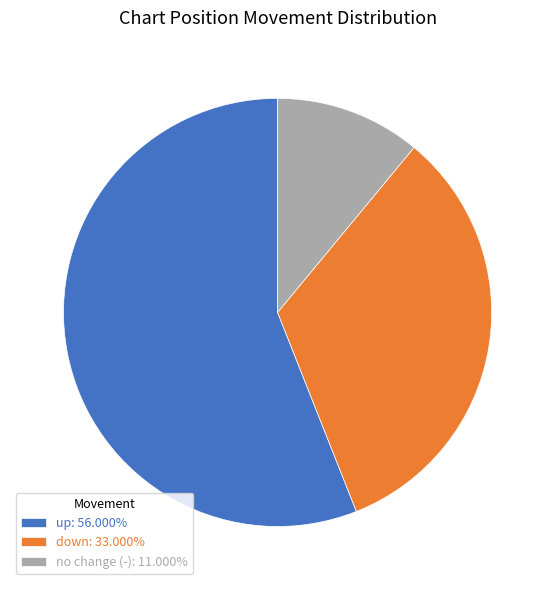

What is the ratio of the value at up: 56.000% to the value at down: 33.000%?

1.7